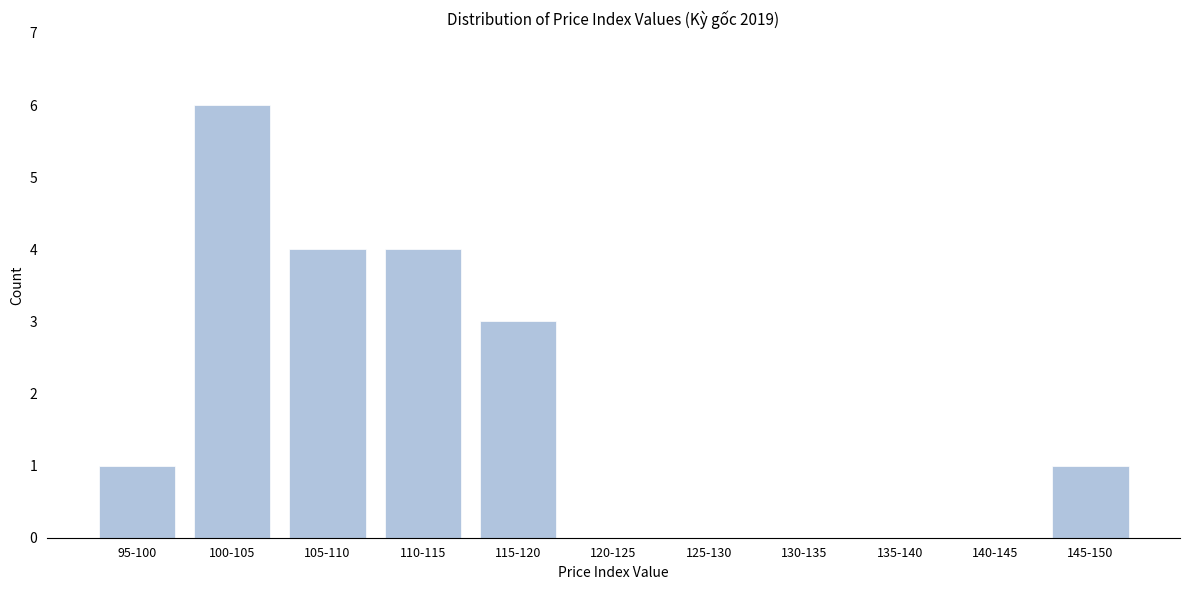

Reading left to right, extract all data points from this chart.

95-100=1	100-105=6	105-110=4	110-115=4	115-120=3	120-125=0	125-130=0	130-135=0	135-140=0	140-145=0	145-150=1